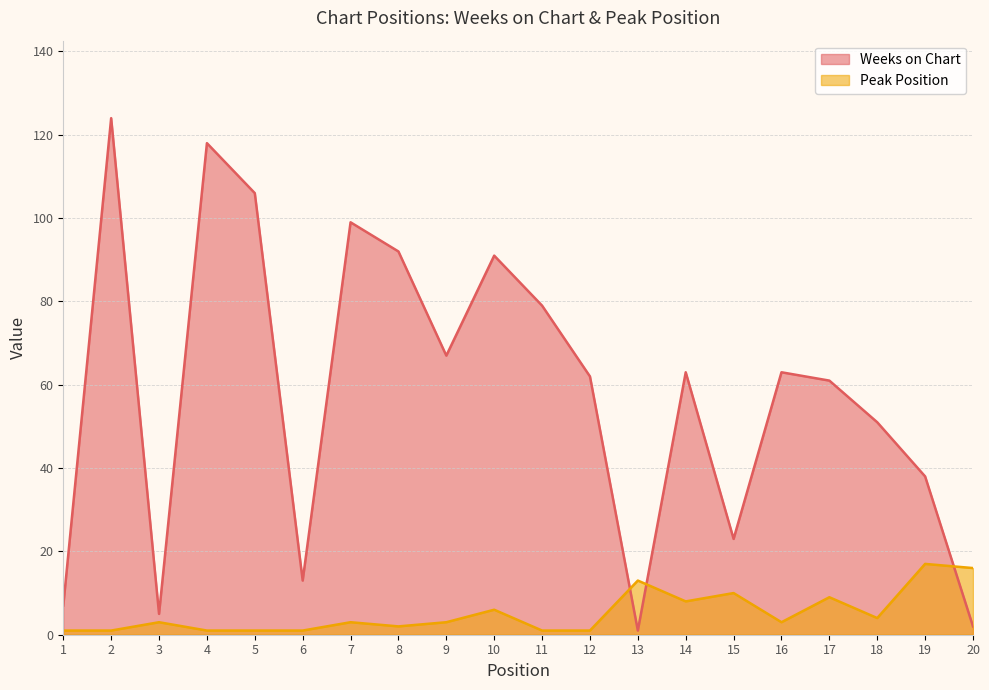

Where is the first local minimum for Peak Position?

8